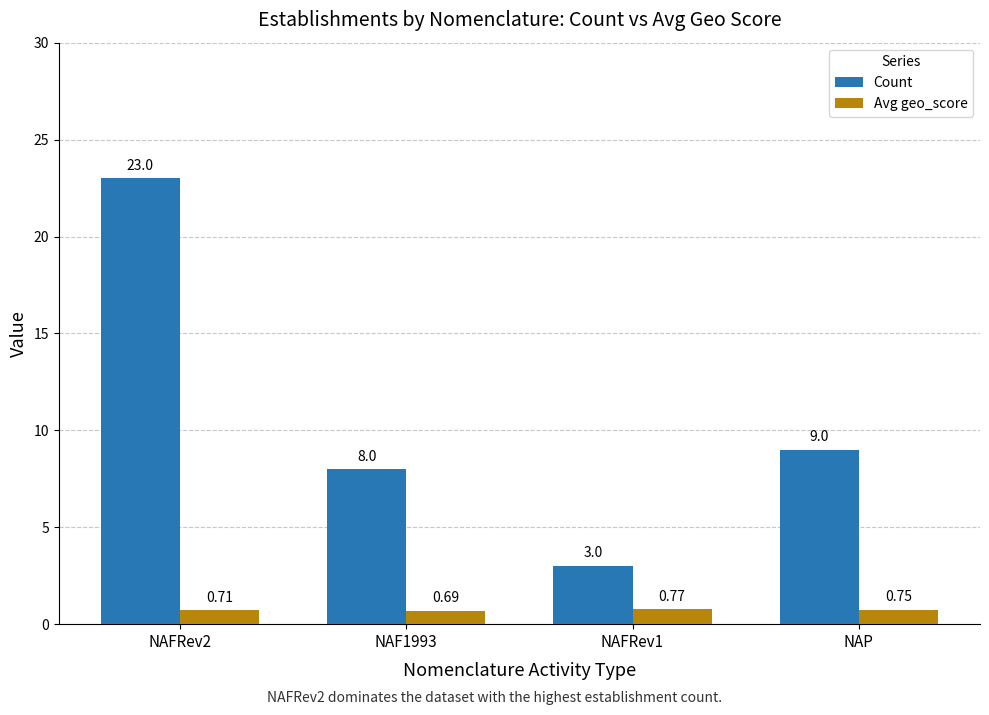

At which label does Count first exceed 9?

NAFRev2